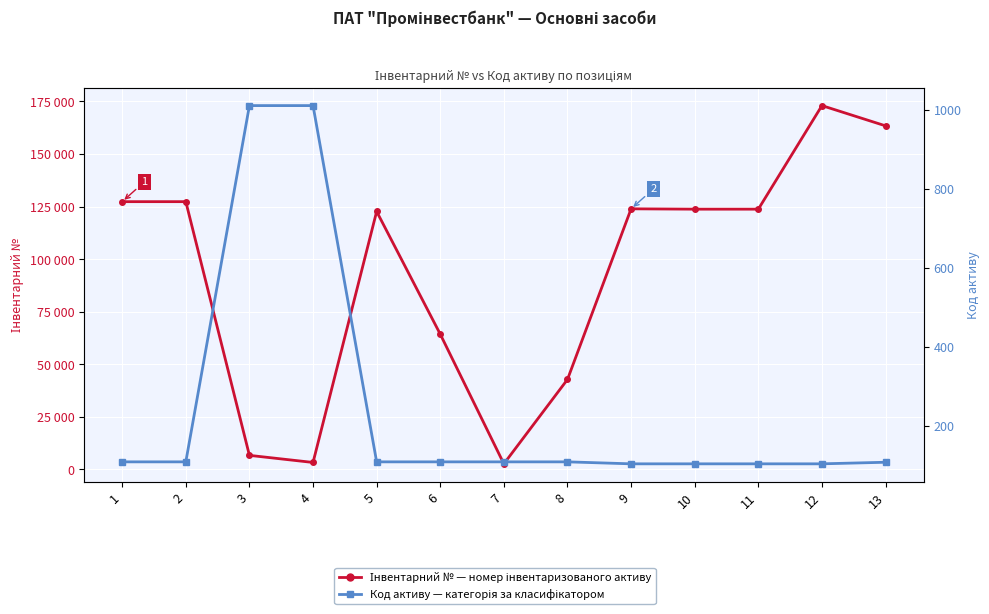

How many values in the Інвентарний № series are below 123768?

6